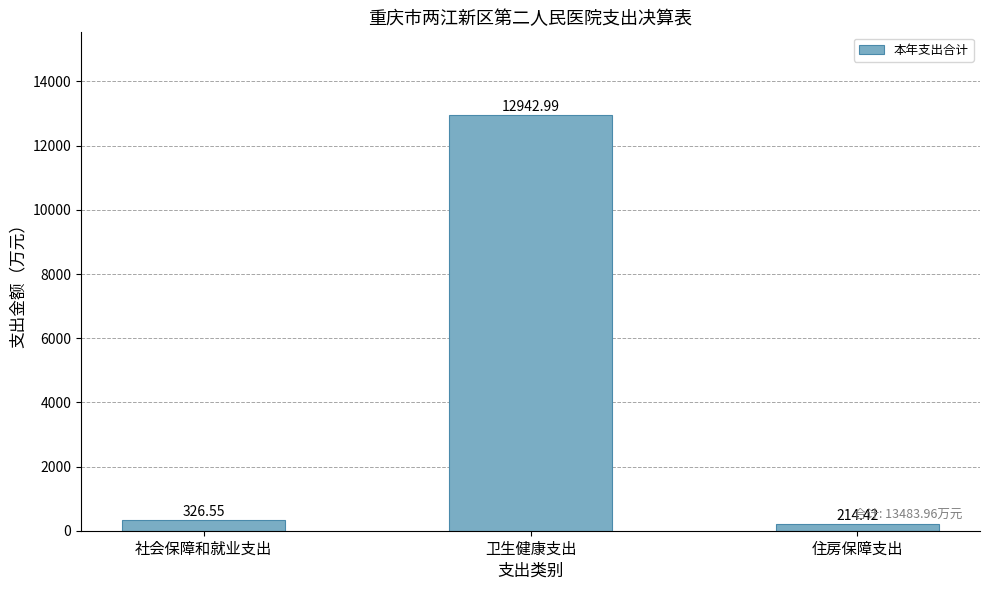

The value at 卫生健康支出 is 12943.0. True or false?

True